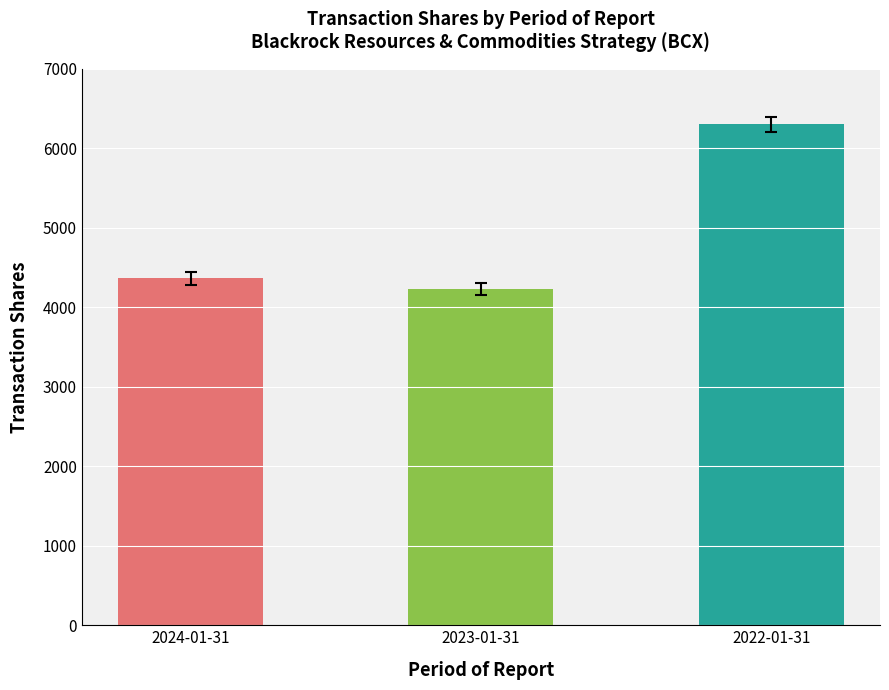

Between 2023-01-31 and 2024-01-31, which is larger?

2024-01-31